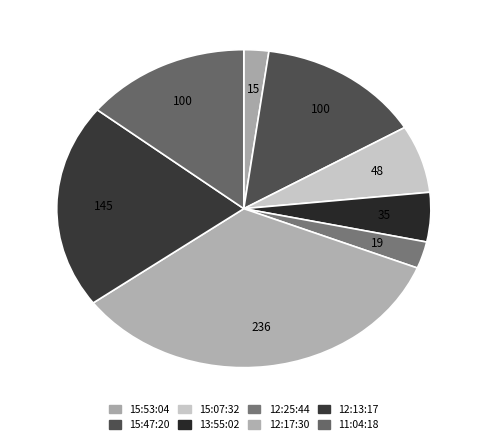

What is the total percentage of 15:47:20 and 12:13:17?

35.1%